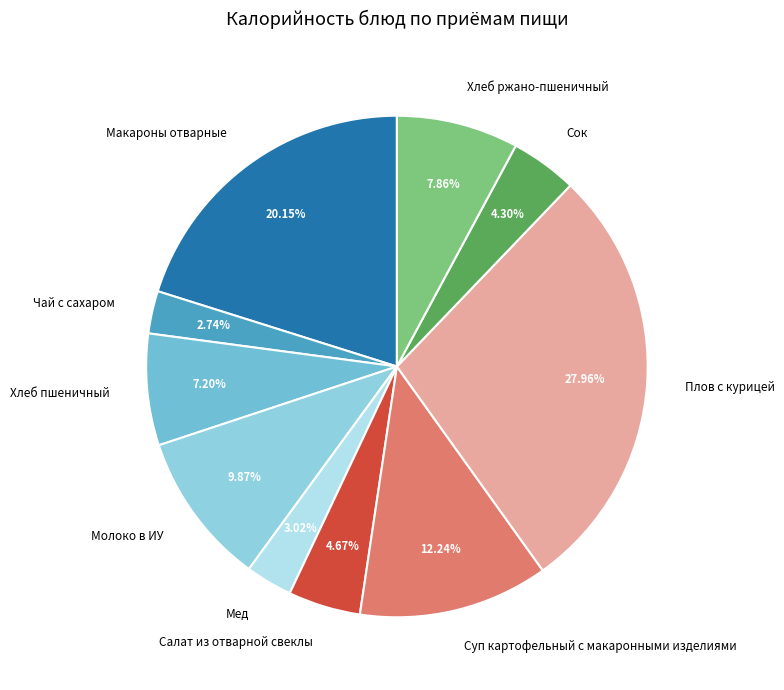

How many segments does this pie chart have?

10